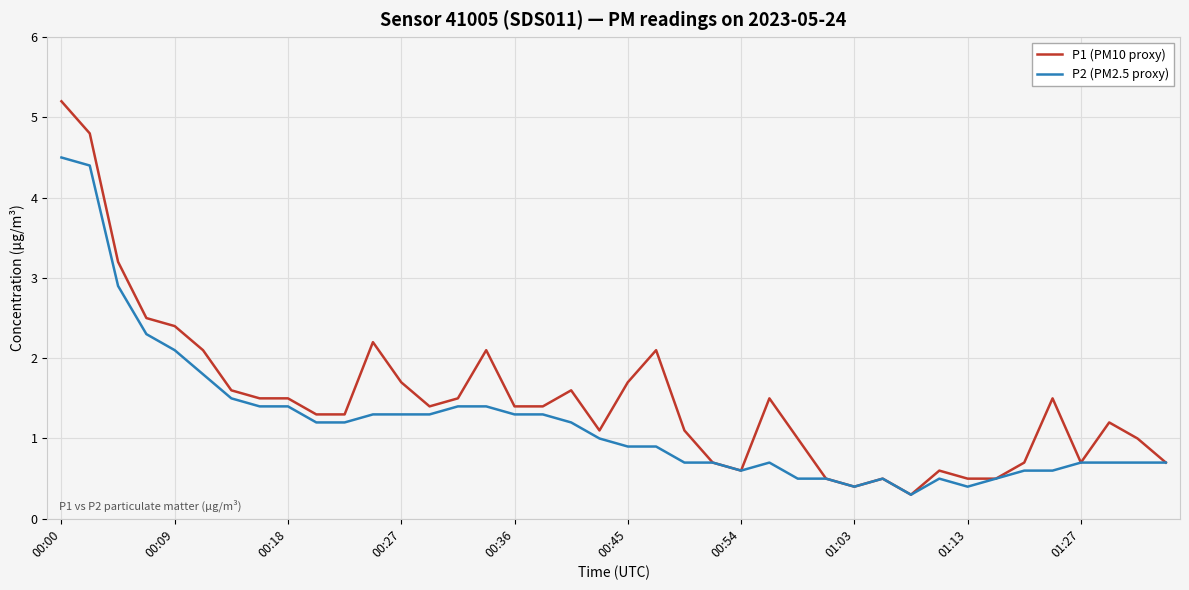

Which series has the largest total across all categories?

P1 (PM10 proxy)